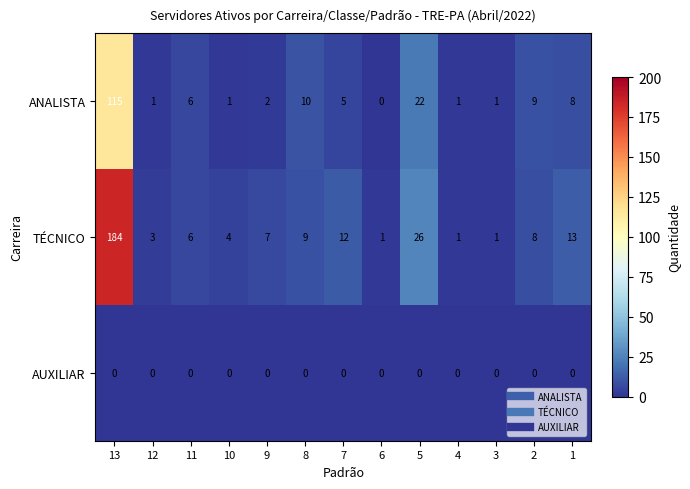

At which label does TÉCNICO first exceed 7?

13